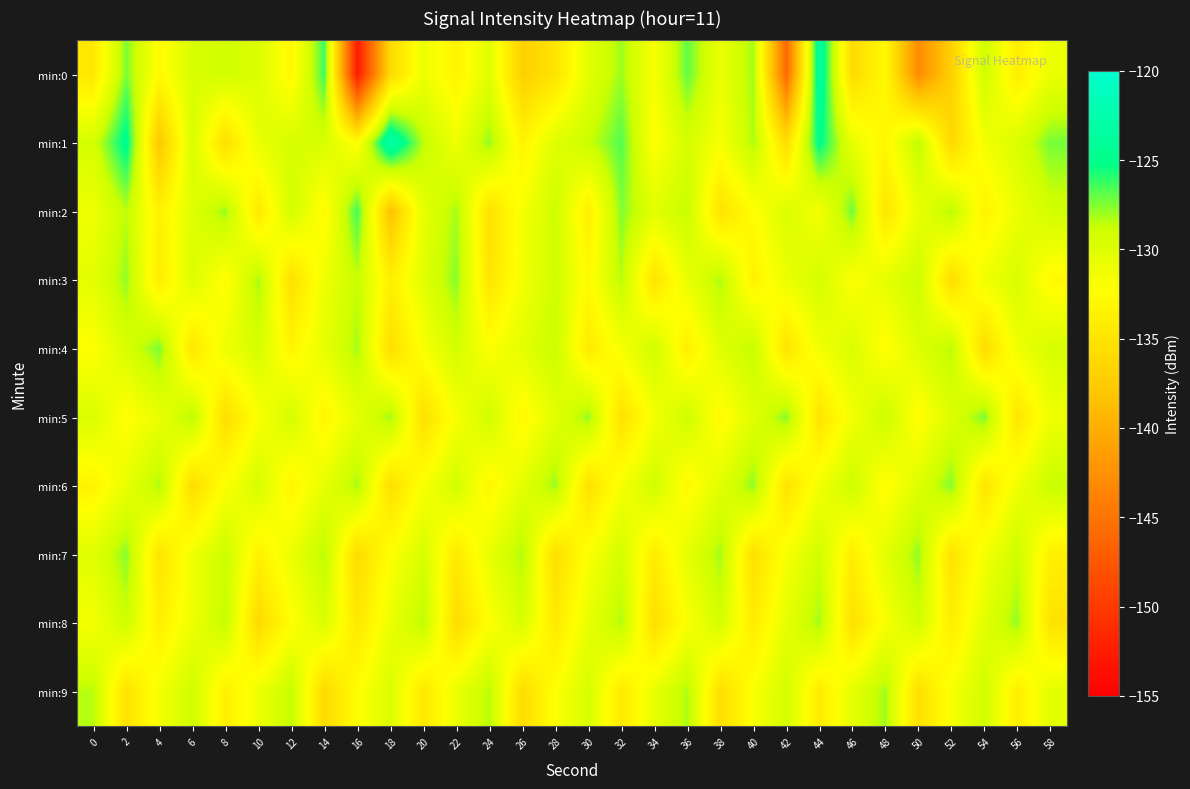

What is the spread (max minus min) of values at 50?

15.1